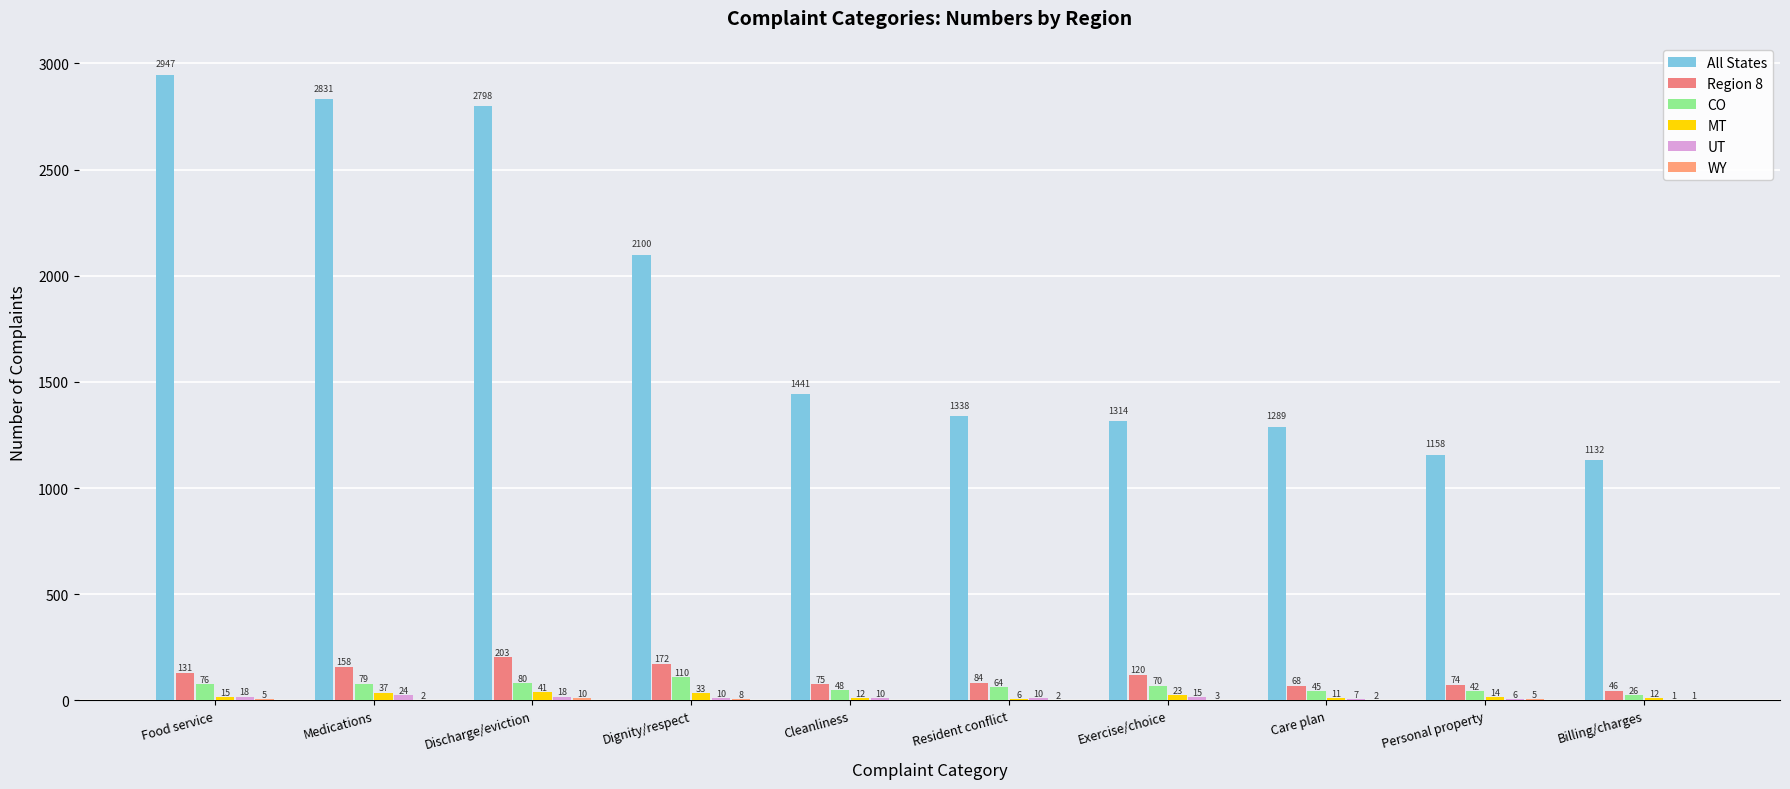

What is the difference between the maximum and minimum values in the UT series?

23